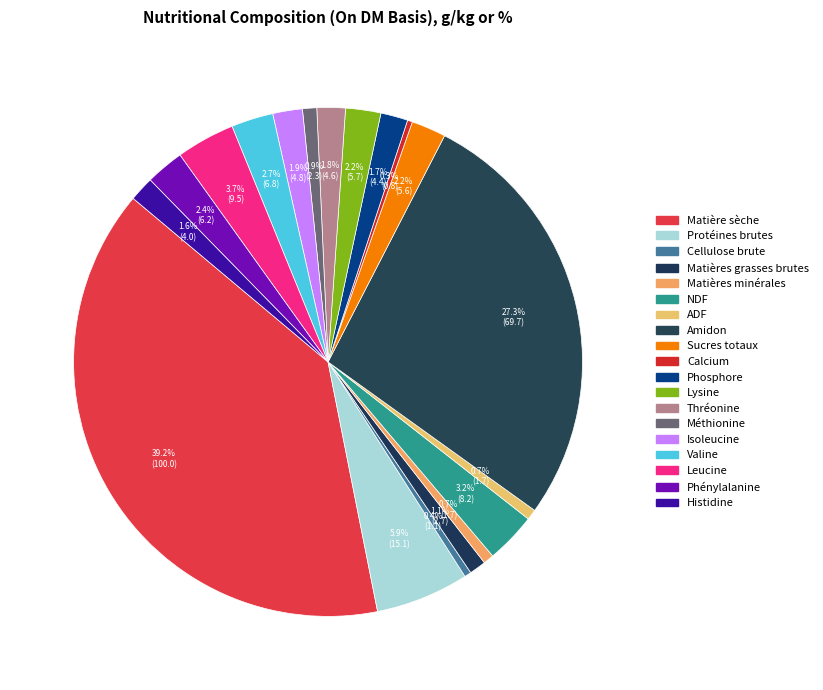

Is there any slice that represents more than half of the pie?

No